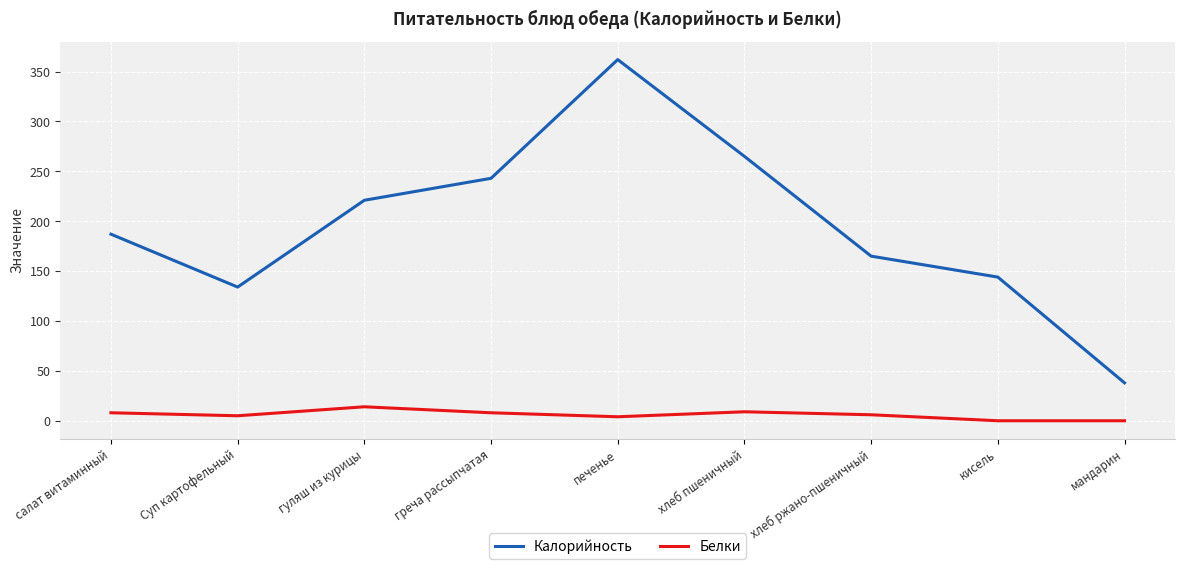

What is the sum of the Белки values at Суп картофельный and кисель?

5